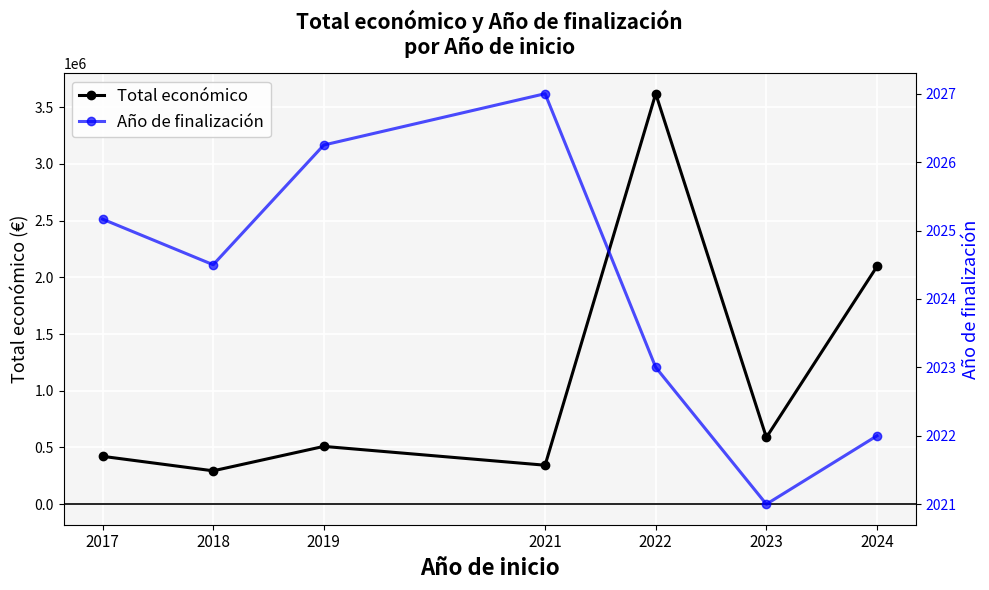

Where does the Total económico series first go above 509495?

2019